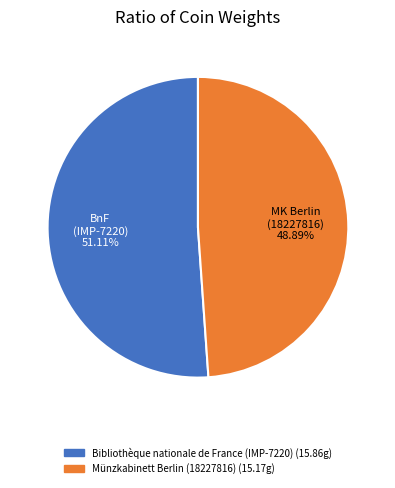

True or false: Bibliothèque nationale de France (IMP-7220) accounts for 51% of the total.

True